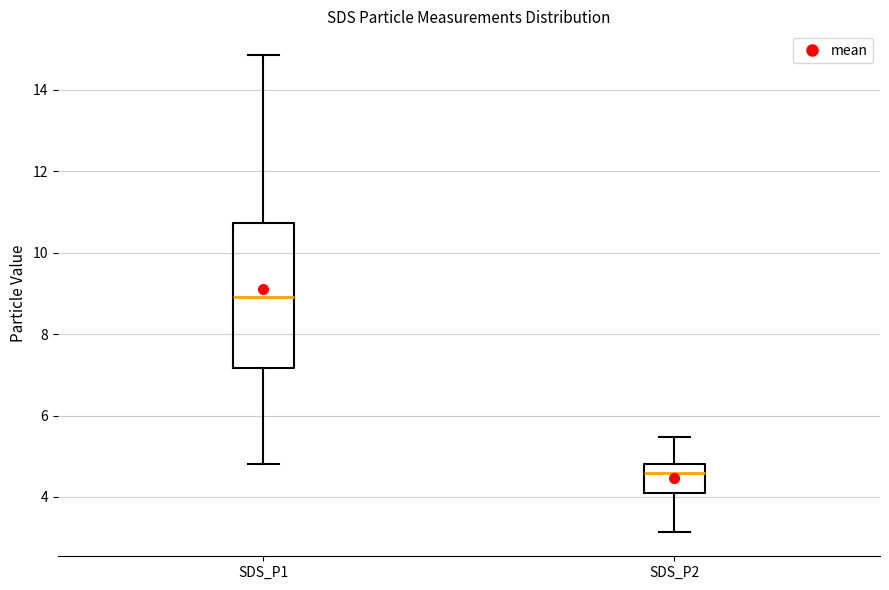

Which box is the tallest, from its lower edge to its upper edge?

SDS_P1